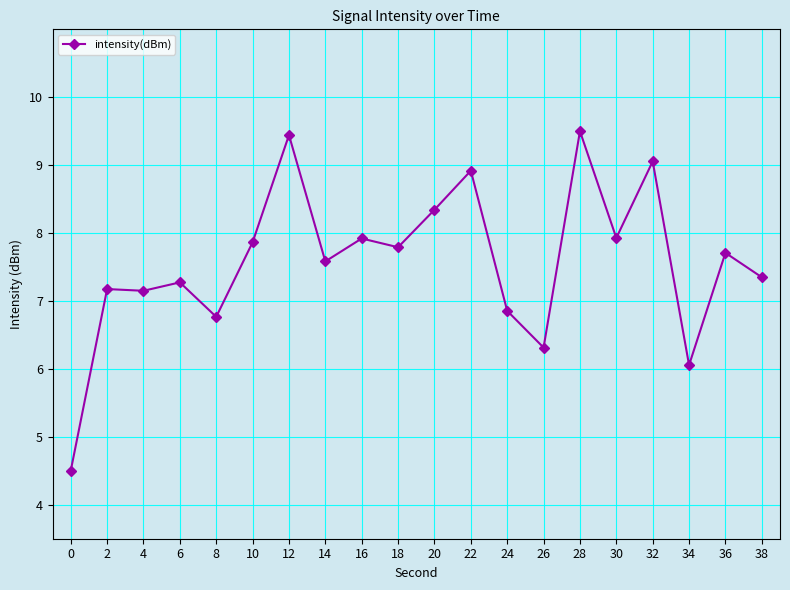

The value at 32 is 14.0. True or false?

False